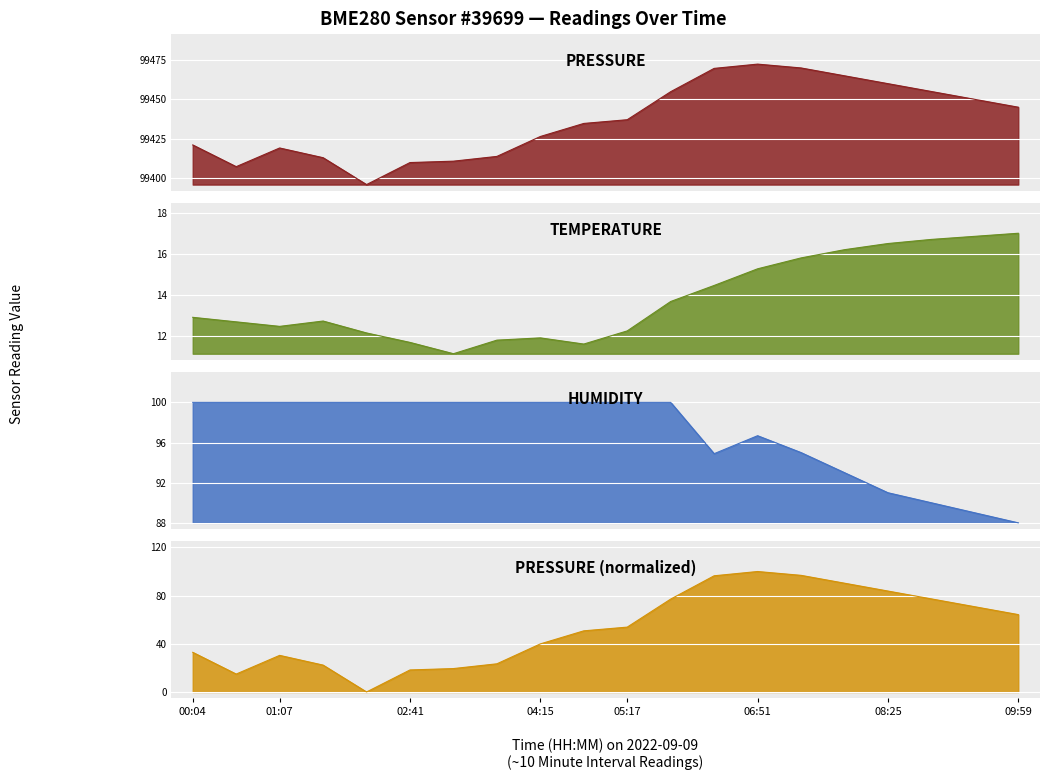

What is the difference between the highest and lowest values at 17?

99438.3